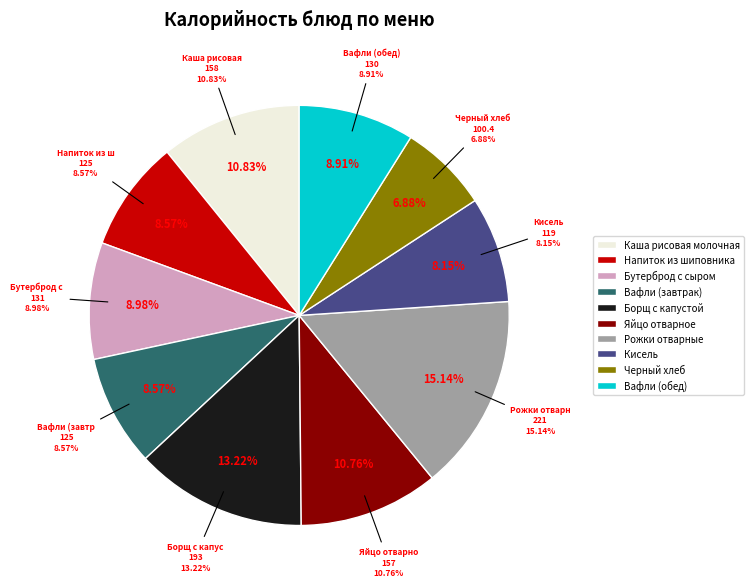

To the nearest percent, what is the average slice percentage?

10%